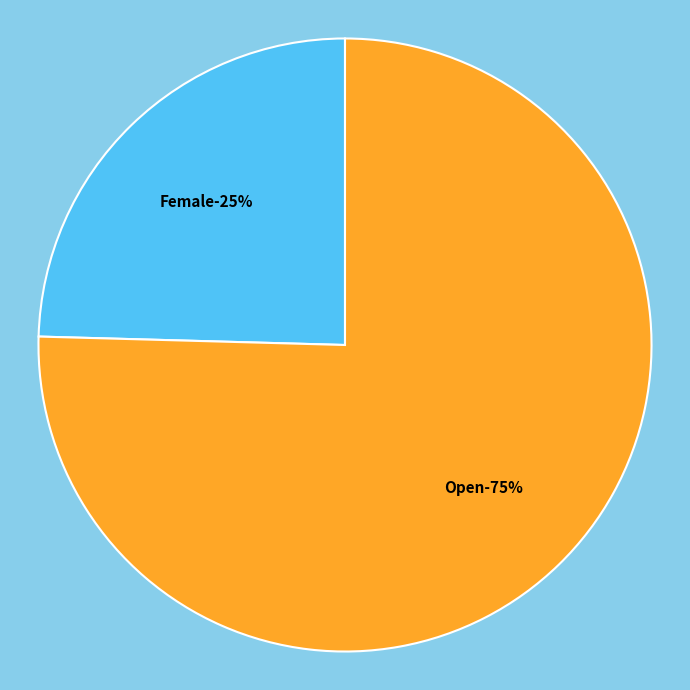

What percentage is the Open slice, to the nearest percent?

75%